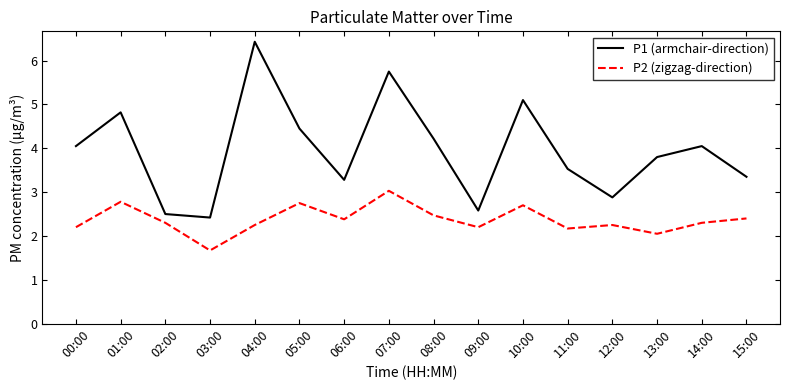

Which series has the largest range (max minus min)?

P1 (armchair-direction)